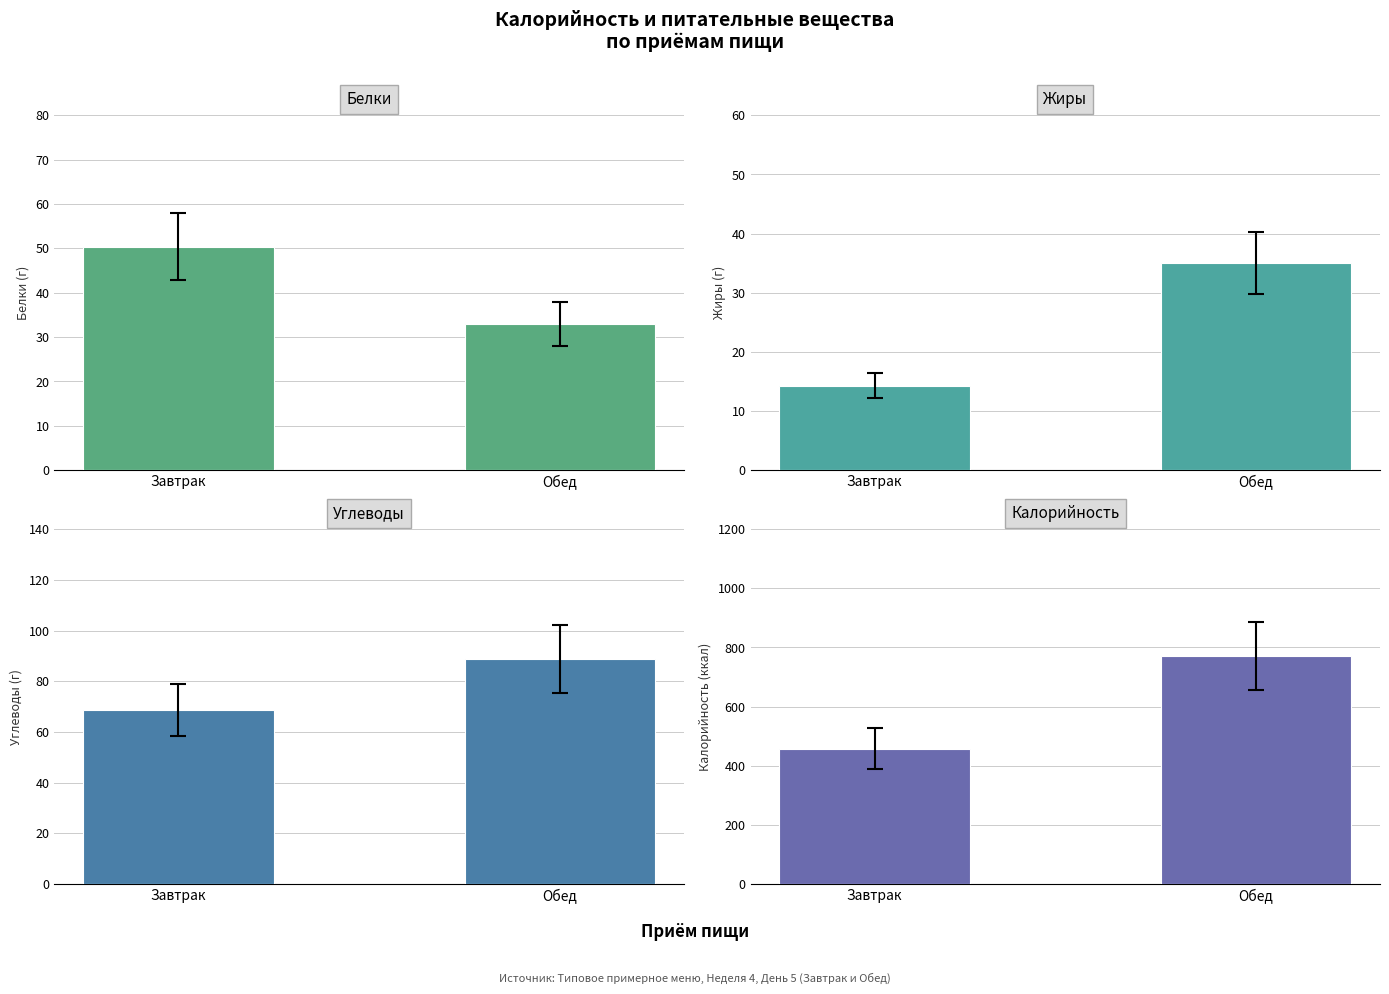

Does the chart contain stacked bars?

No